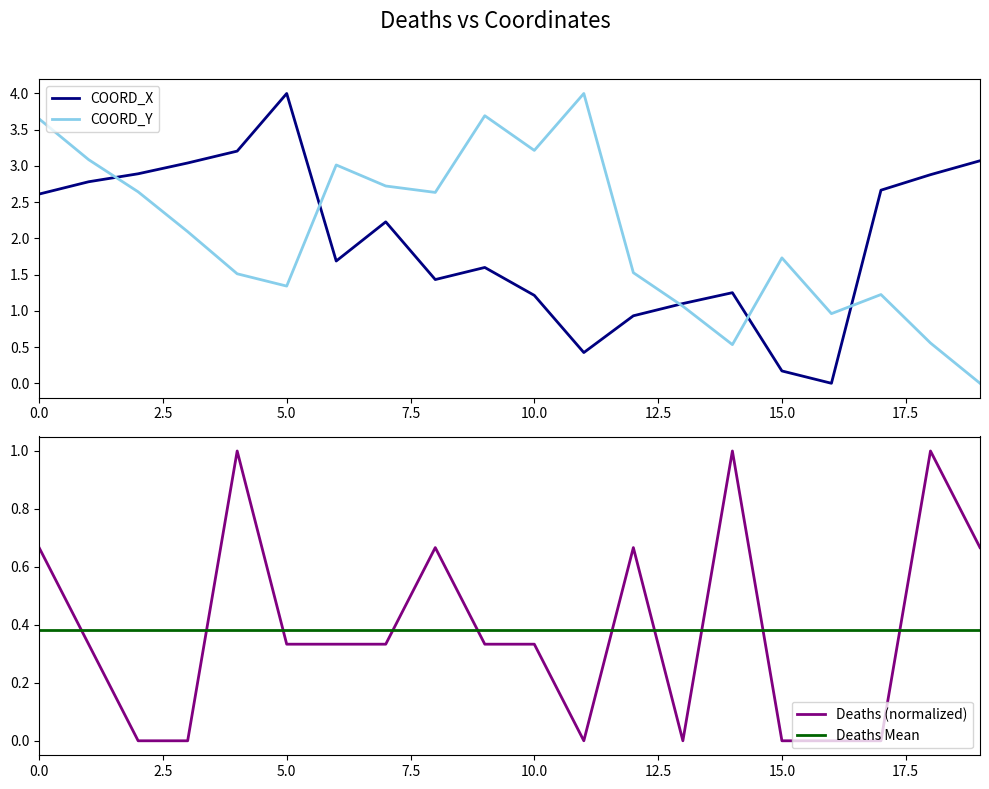

What is the label of the 6th point from the right?

14